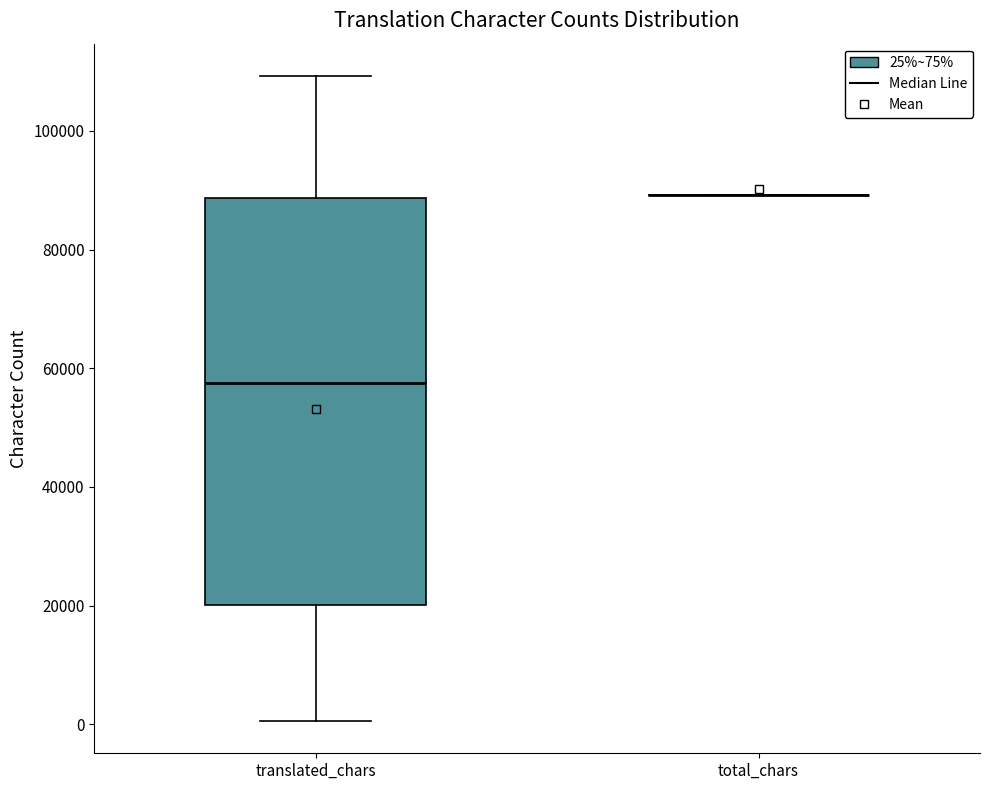

Comparing the boxes themselves (not the whiskers), which one is the tallest?

translated_chars